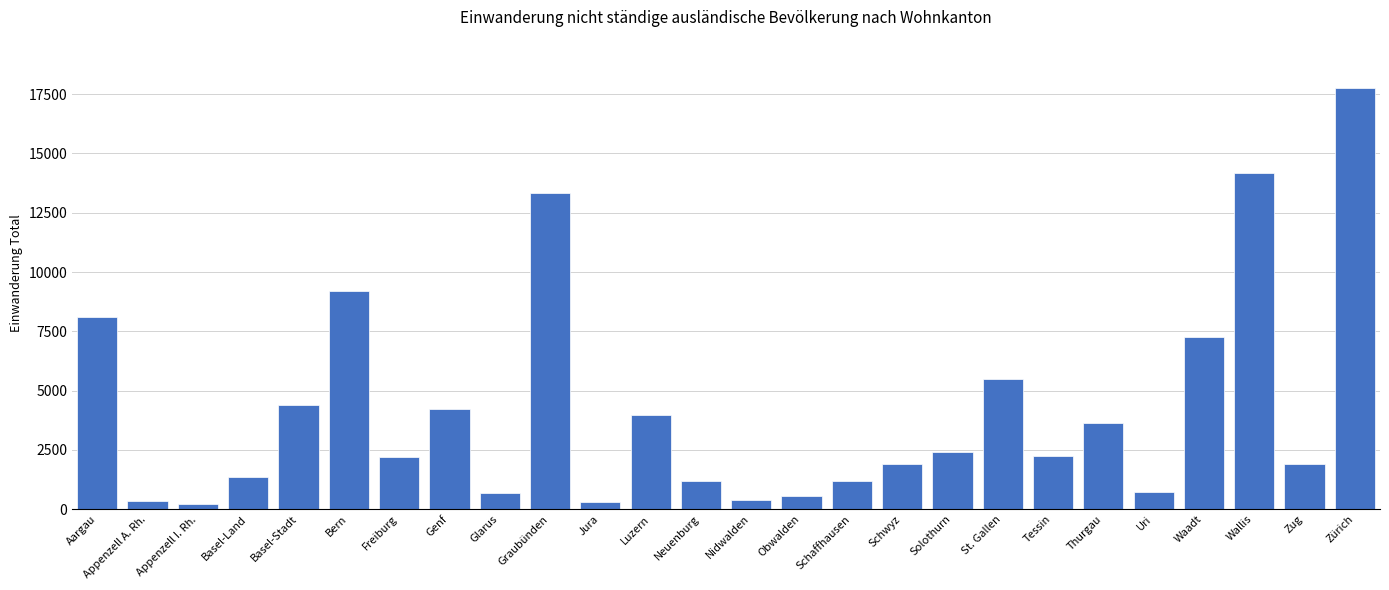

Which label corresponds to the largest value in the chart?

Zürich